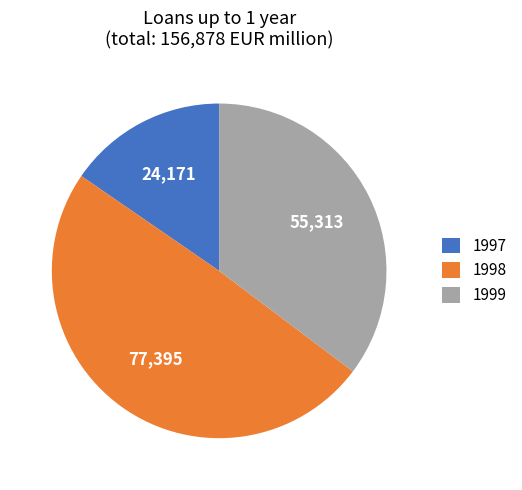

Which slice is the largest?

1998